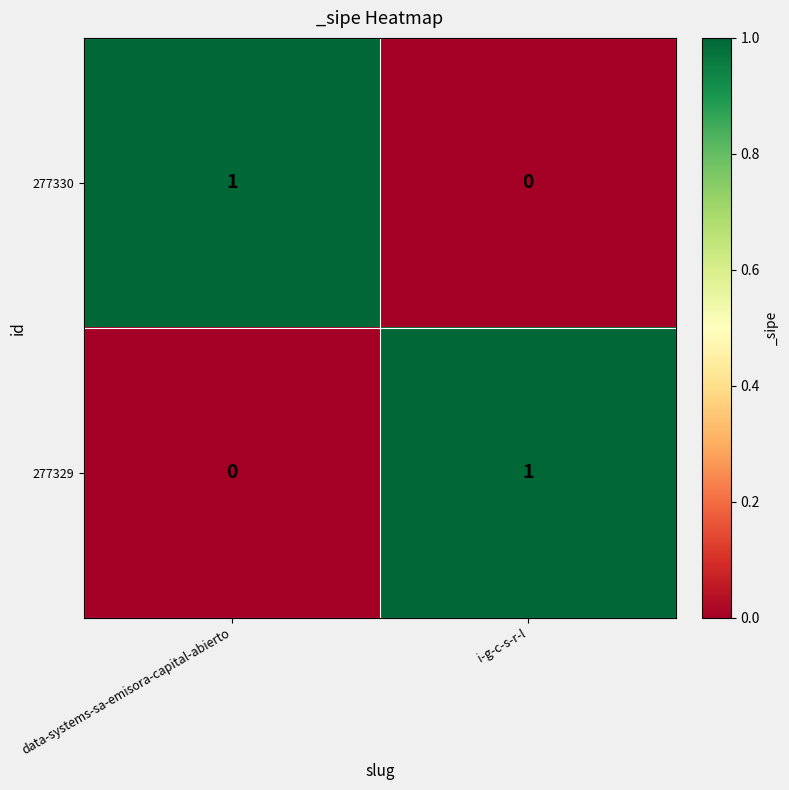

Reading left to right, what are all the values shown in this chart?

277330: data-systems-sa-emisora-capital-abierto=1	i-g-c-s-r-l=0
277329: data-systems-sa-emisora-capital-abierto=0	i-g-c-s-r-l=1